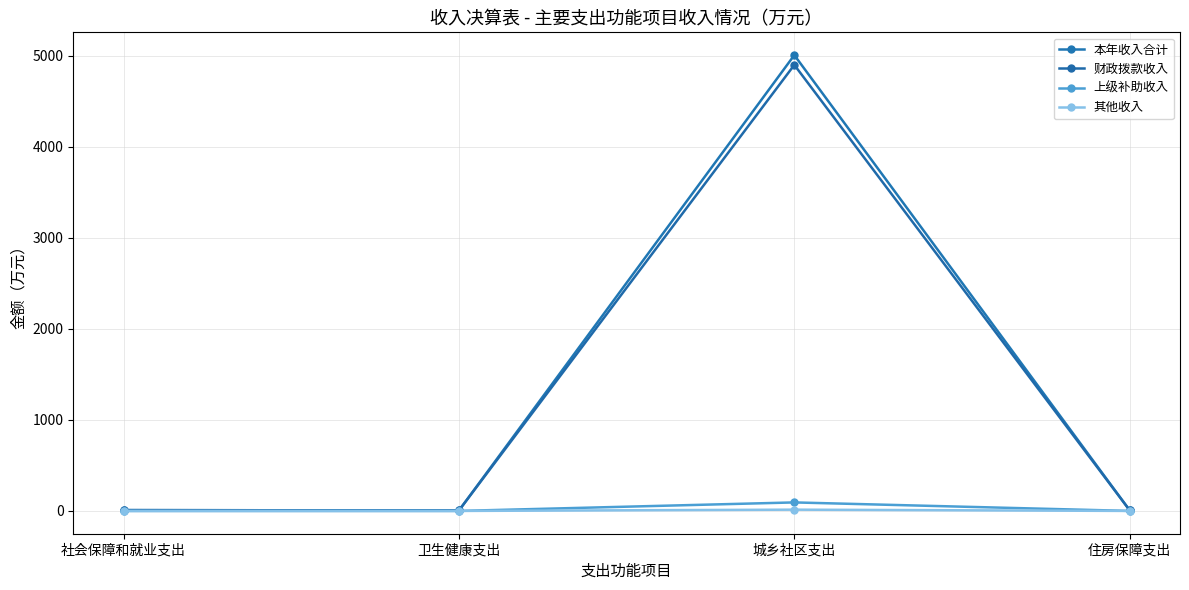

At which category does 本年收入合计 reach its first local valley?

卫生健康支出